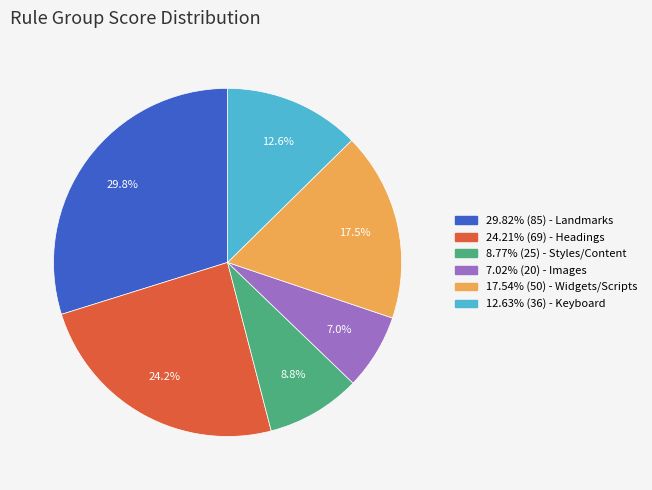

Is there any slice that represents more than half of the pie?

No